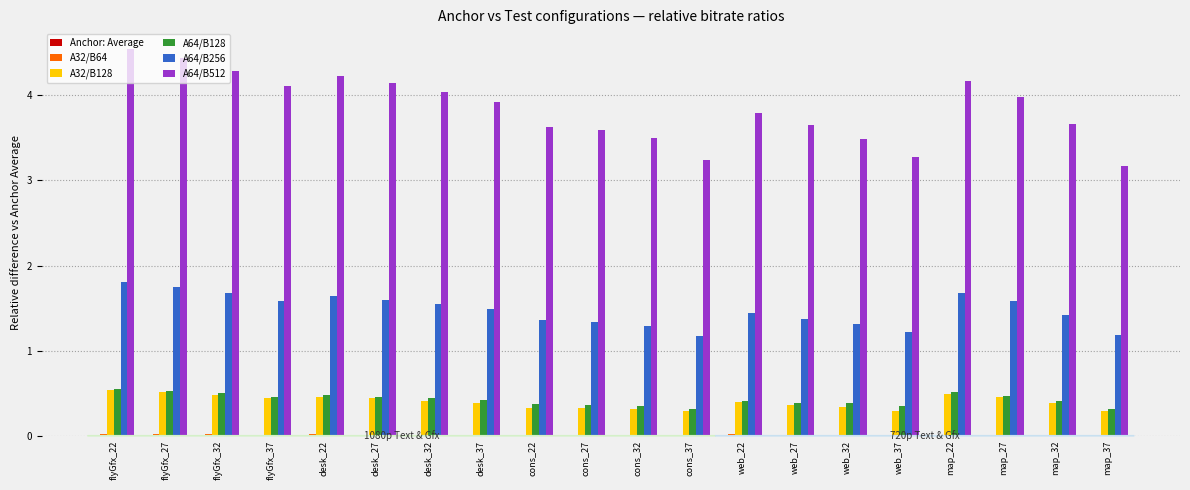

The A64/B256 series shows 1.2 at cons_37. True or false?

True